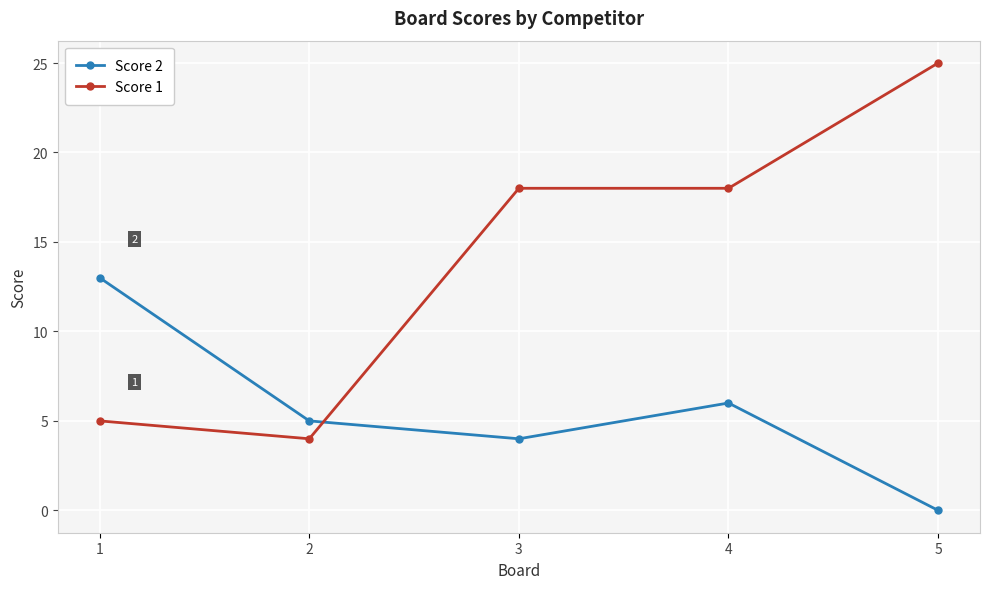

Where is the first local maximum for Score 2?

4